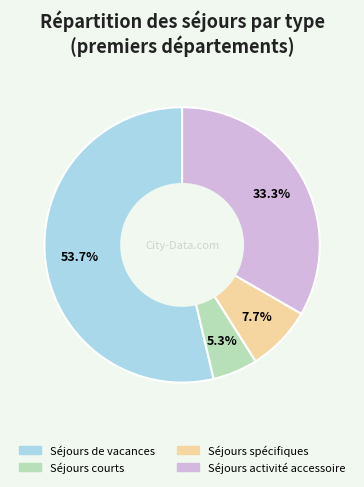

Is there a majority slice in this chart?

Yes